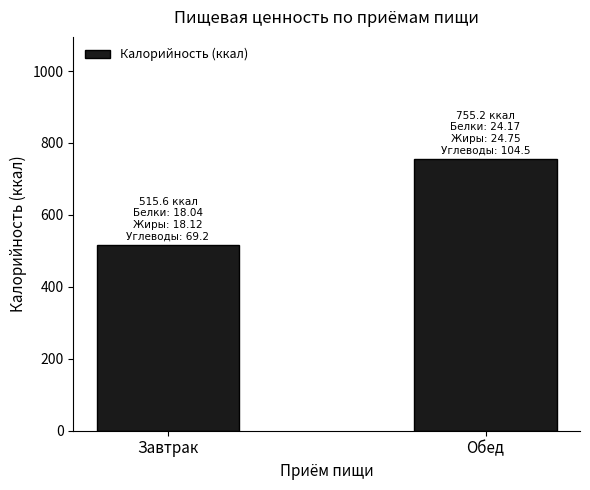

What is the maximum value shown in the chart?

755.2